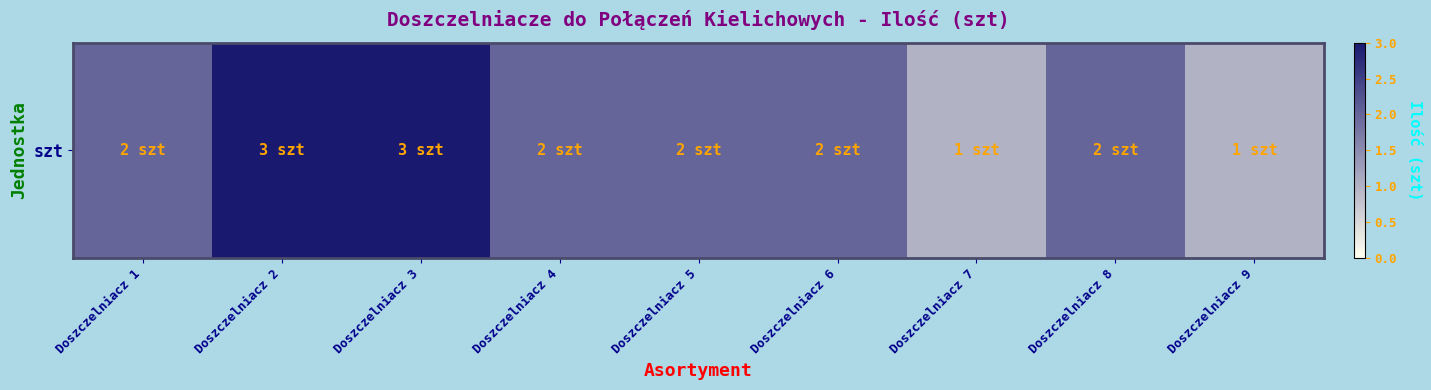

What is the change in value from Doszczelniacz 8 to Doszczelniacz 9?

-1